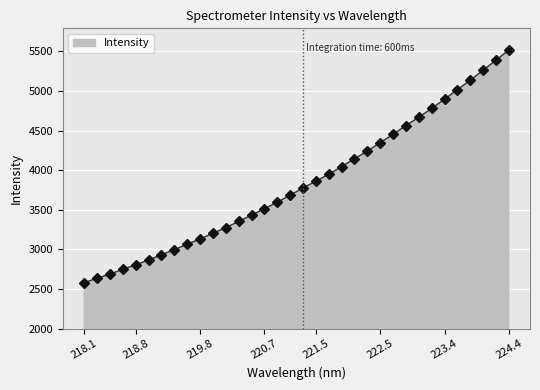

What is the minimum value shown in the chart?

2580.3